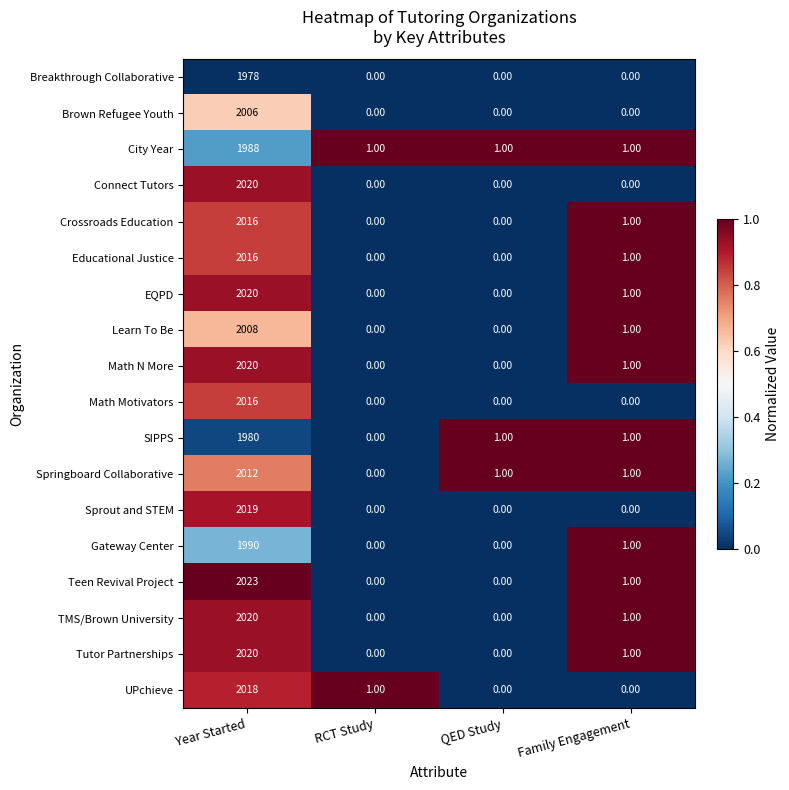

Is the value of Springboard Collaborative at Year Started greater than the value of Teen Revival Project at RCT Study?

Yes